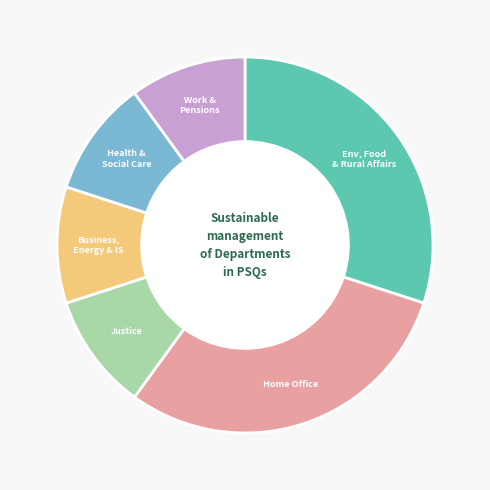

Is there any slice that represents more than half of the pie?

No